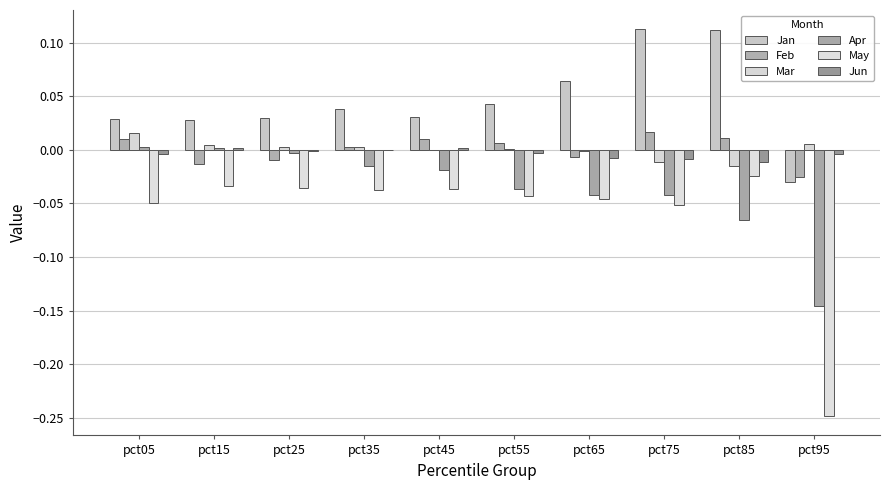

What is the greatest value displayed?

0.1